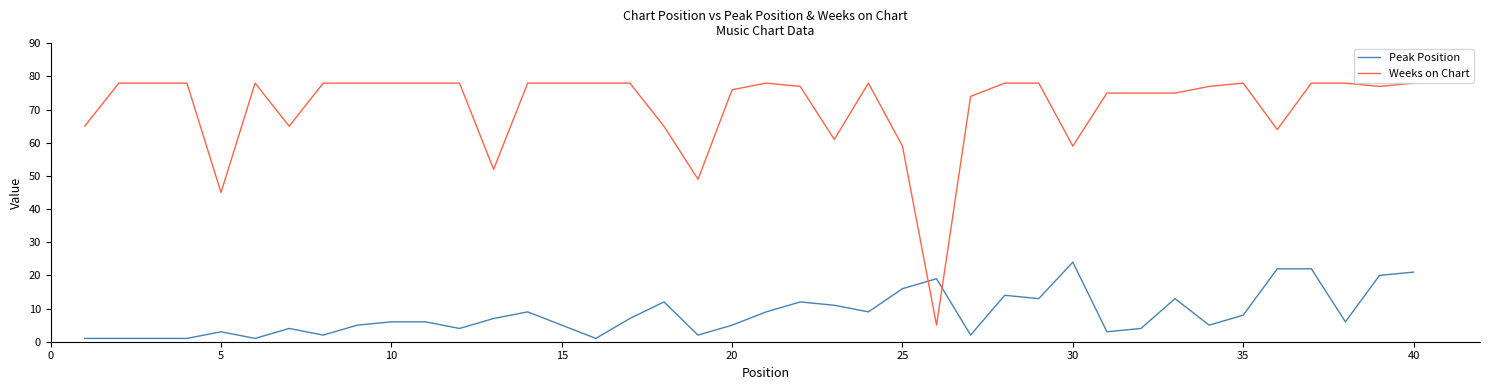

Which series has the largest total across all categories?

Weeks on Chart